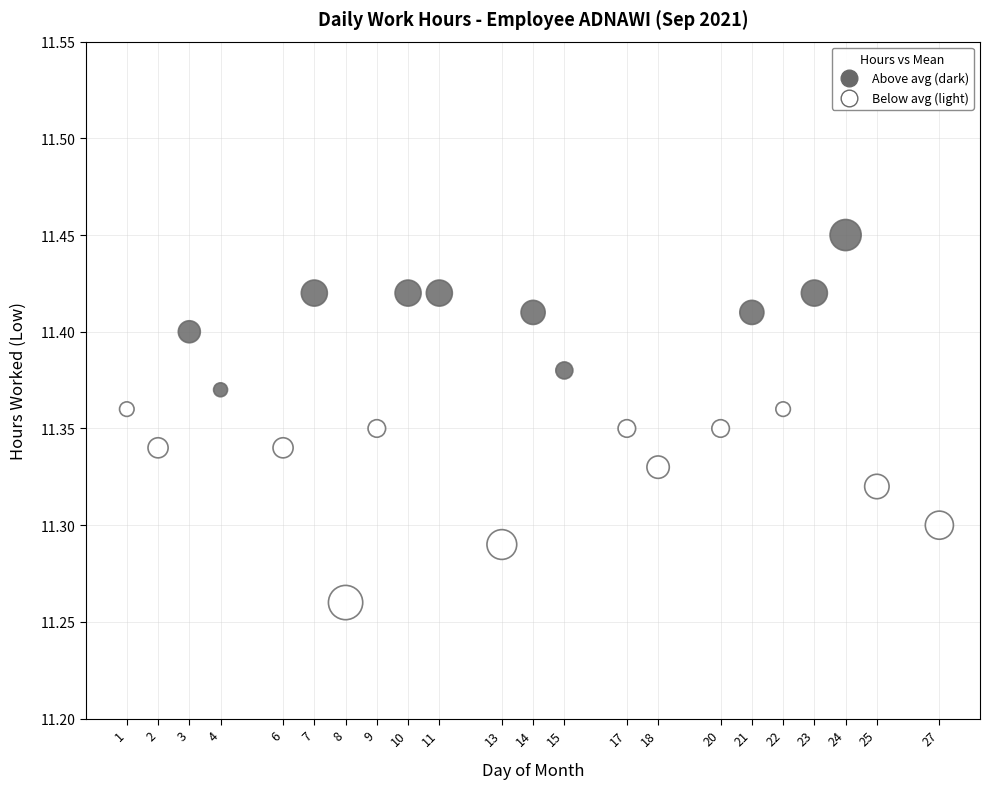

What is the range of X values (max minus min)?

26.0